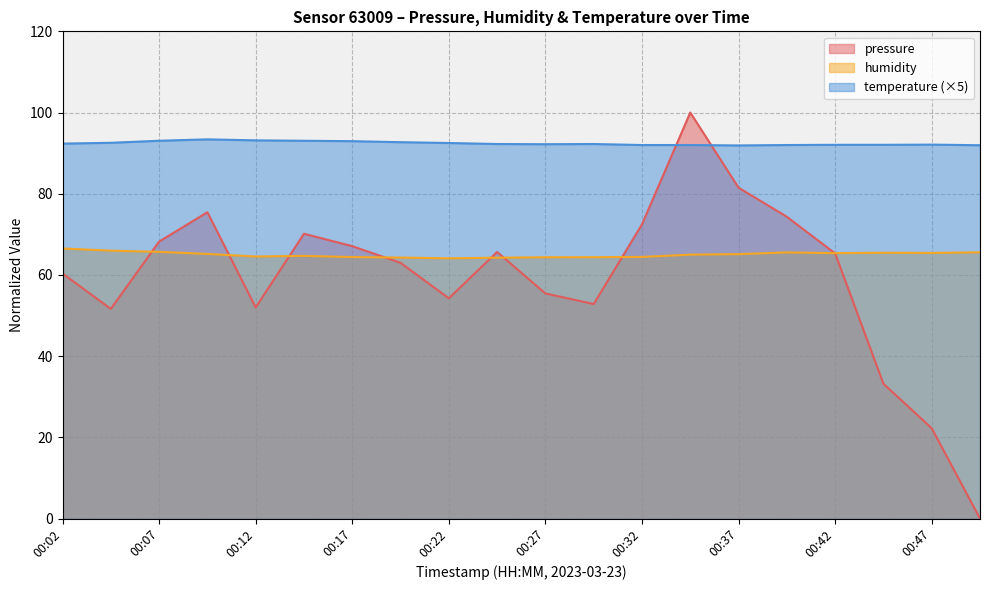

Read the humidity value at 00:30.

64.4